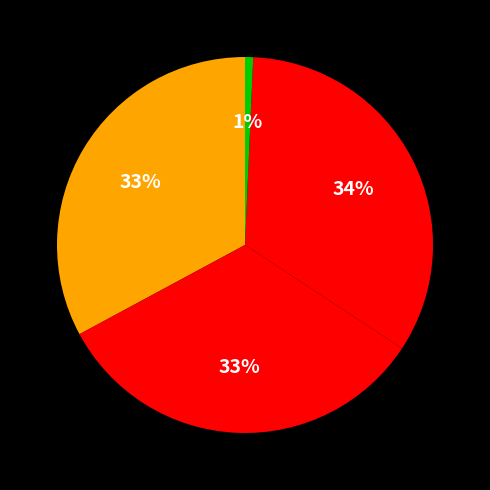

Count the number of slices in the pie.

4